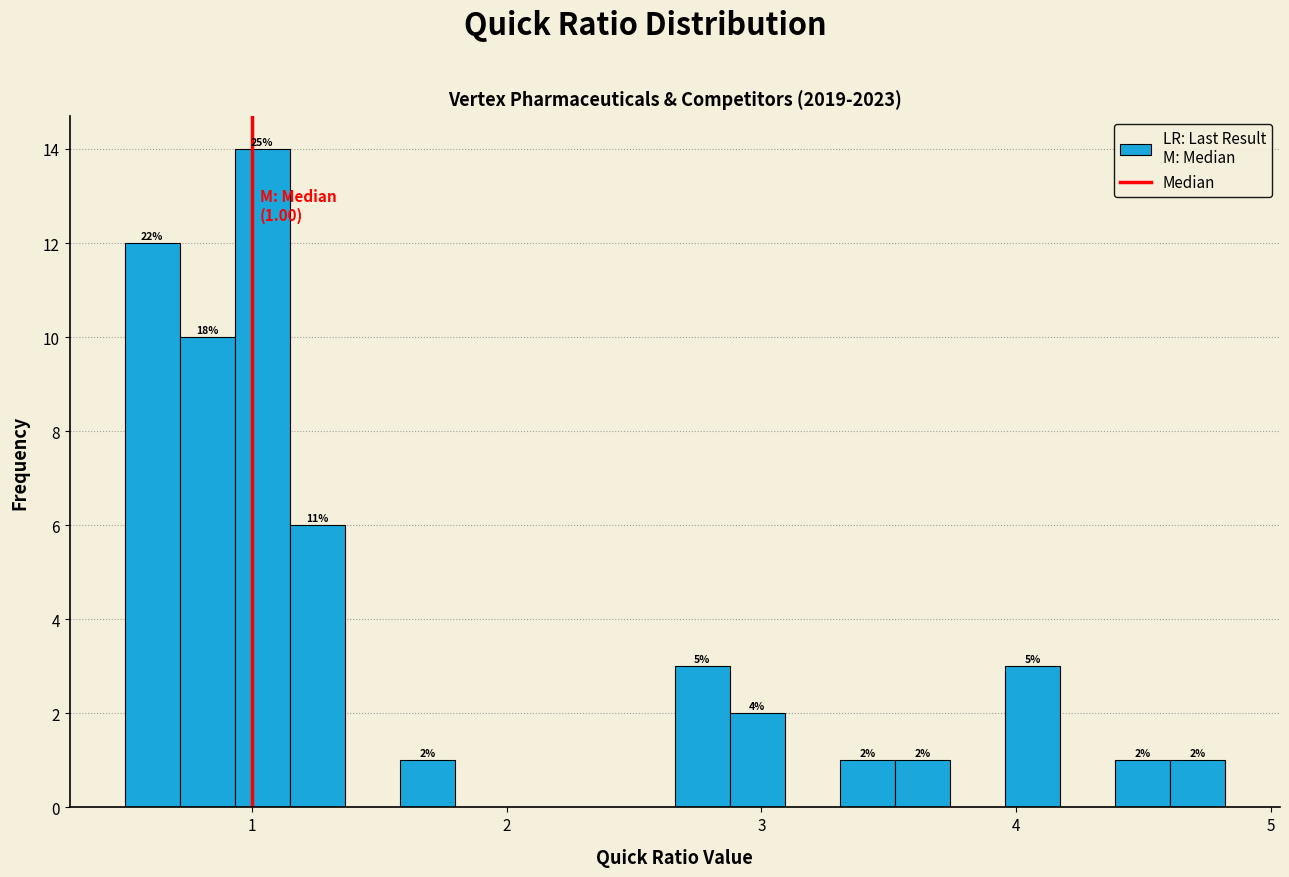

Around what value on the x-axis is the tallest bar? Give the approximate position of its centre, as read against the axis.

1.0